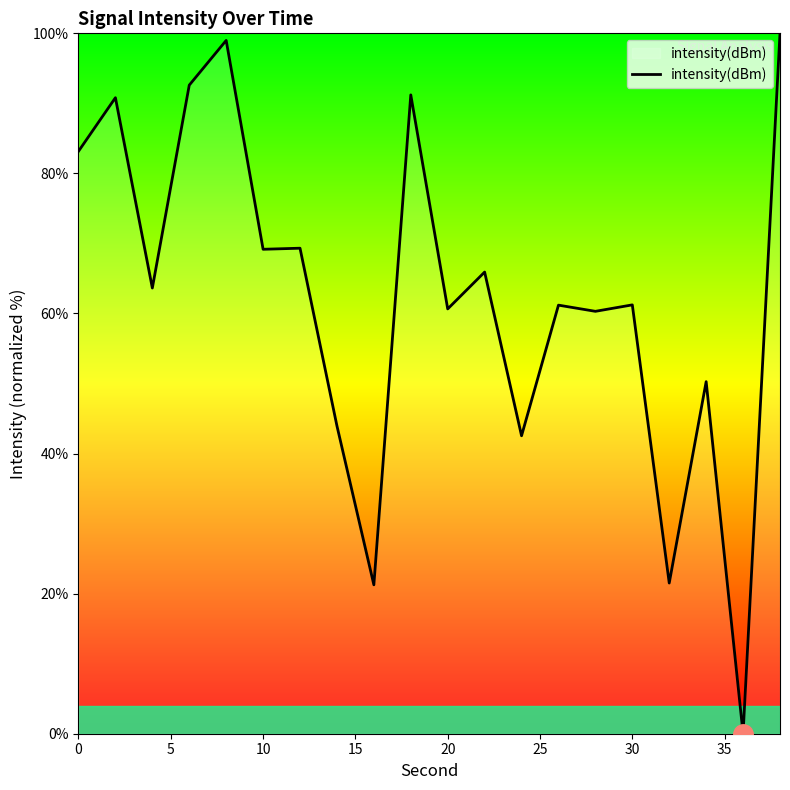

How many lines are shown in the chart?

1